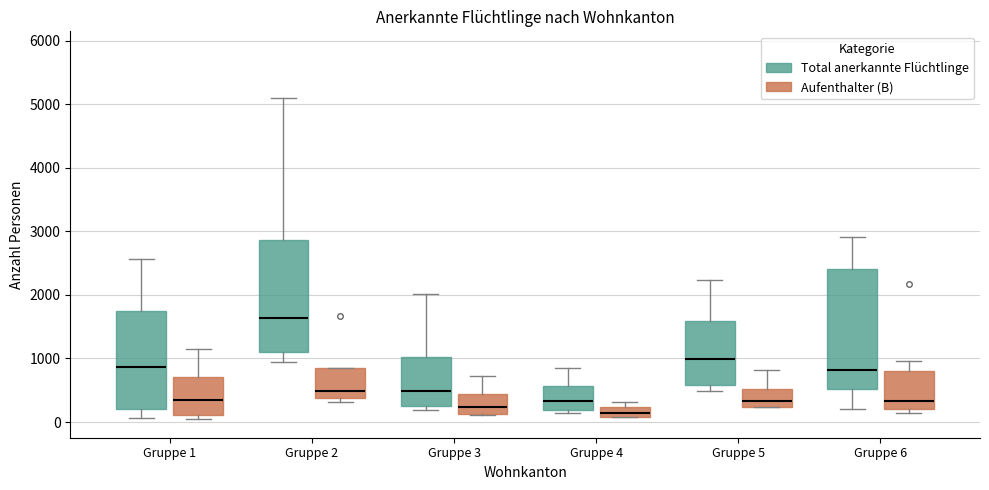

Reading left to right, transcribe this box plot: for each box, give where its median line is, the range the box spans, and where its two whiskers end, as read against the y-axis. The values are not printed on the chart, so give them approximately, as read against the axis.

Gruppe 1 (Total anerkannte Flüchtlinge): median 900, box 200 to 1700, whiskers 100 to 2600
Gruppe 1 (Aufenthalter (B)): median 300, box 100 to 700, whiskers 0 to 1200
Gruppe 2 (Total anerkannte Flüchtlinge): median 1600, box 1100 to 2900, whiskers 900 to 5100
Gruppe 2 (Aufenthalter (B)): median 500, box 400 to 900, whiskers 300 to 900
Gruppe 3 (Total anerkannte Flüchtlinge): median 500, box 300 to 1000, whiskers 200 to 2000
Gruppe 3 (Aufenthalter (B)): median 200, box 100 to 400, whiskers 100 to 700
Gruppe 4 (Total anerkannte Flüchtlinge): median 300, box 200 to 600, whiskers 100 to 800
Gruppe 4 (Aufenthalter (B)): median 100 (inside the box), box 100 to 200, whiskers 100 to 300
Gruppe 5 (Total anerkannte Flüchtlinge): median 1000, box 600 to 1600, whiskers 500 to 2200
Gruppe 5 (Aufenthalter (B)): median 300, box 200 to 500, whiskers 200 to 800
Gruppe 6 (Total anerkannte Flüchtlinge): median 800, box 500 to 2400, whiskers 200 to 2900
Gruppe 6 (Aufenthalter (B)): median 300, box 200 to 800, whiskers 100 to 1000